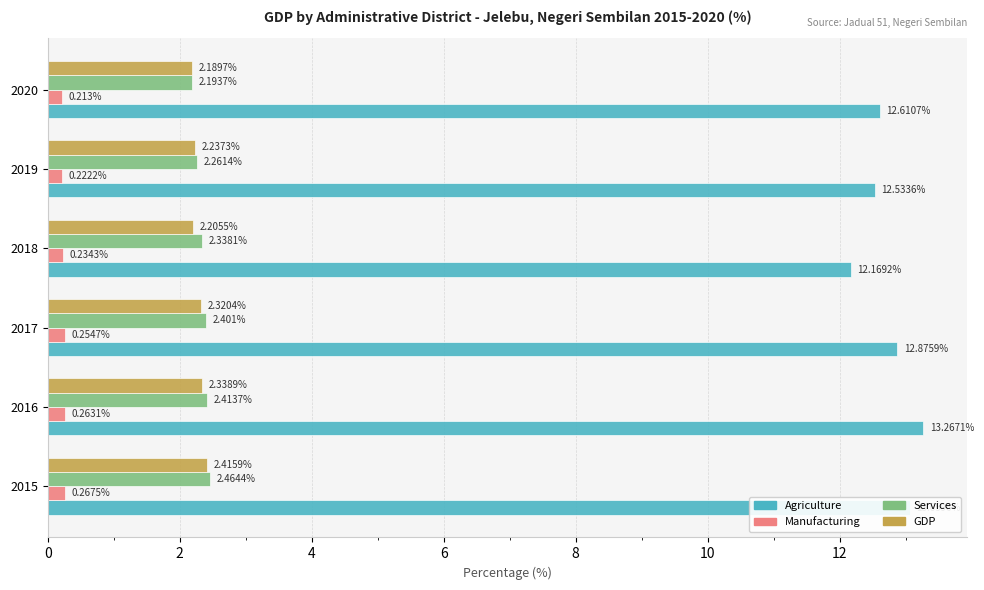

How many GDP values are between 2 and 3?

6